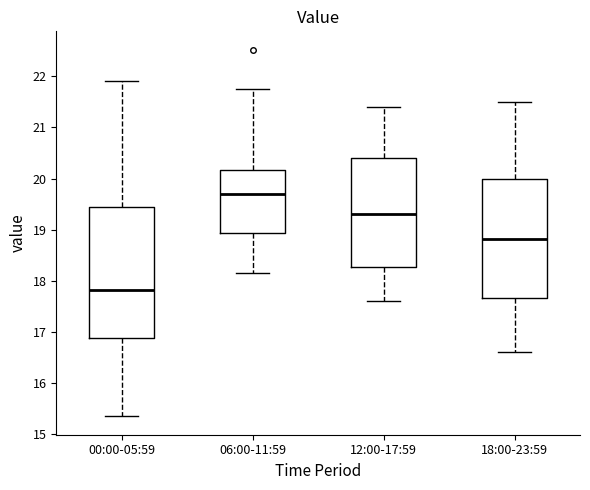

Reading left to right, read every box against the y-axis: the position of its median line, the range the box covers, and the ends of its whiskers. The values are not printed on the chart, so give them approximately, as read against the axis.

00:00-05:59: median 17.8, box 16.9 to 19.4, whiskers 15.4 to 21.9
06:00-11:59: median 19.7, box 18.9 to 20.2, whiskers 18.2 to 21.8
12:00-17:59: median 19.3, box 18.3 to 20.4, whiskers 17.6 to 21.4
18:00-23:59: median 18.8, box 17.7 to 20.0, whiskers 16.6 to 21.5